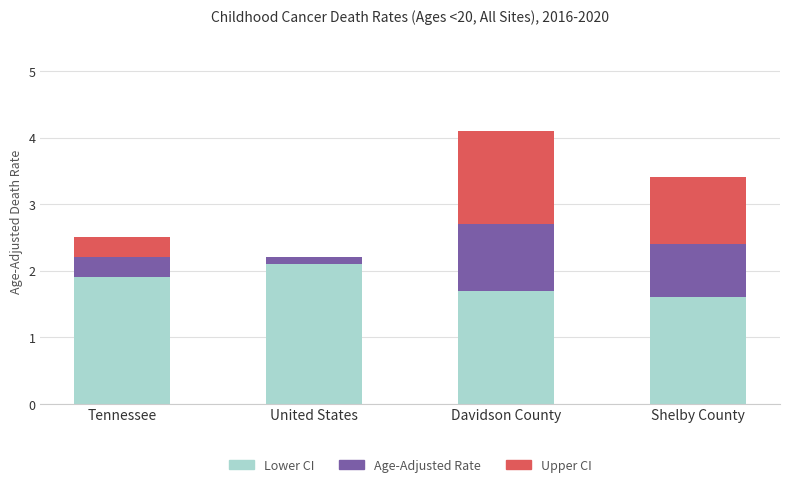

At which label is Lower CI closest to 1?

Shelby County